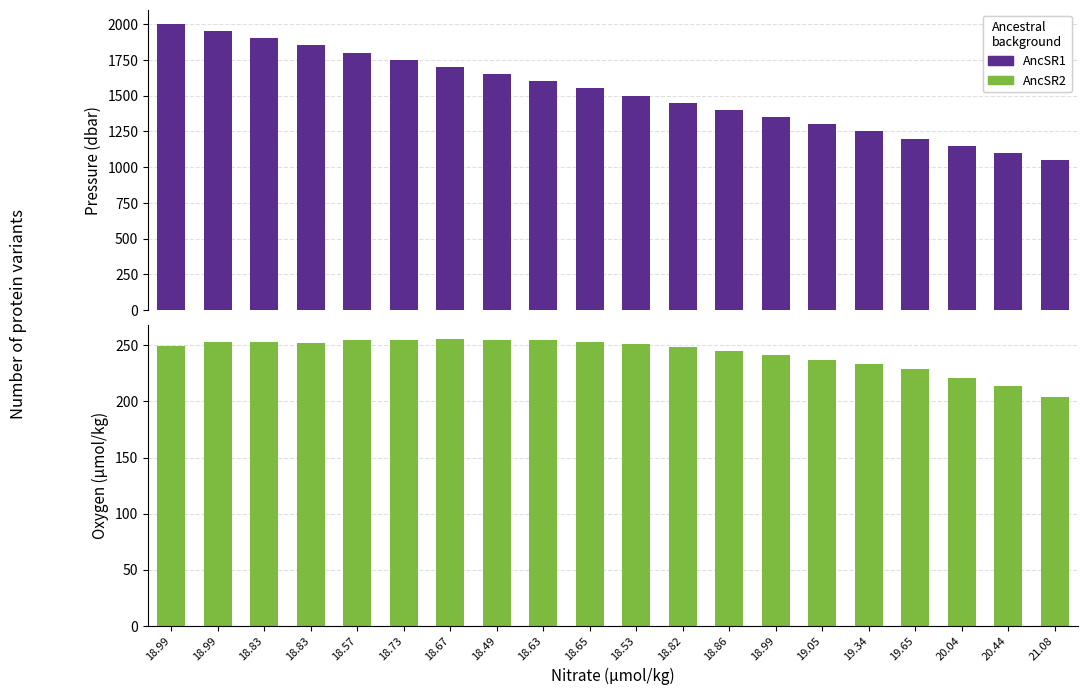

What is the difference between the AncSR1 (Pressure) values at 18.82 and 18.63?

149.6